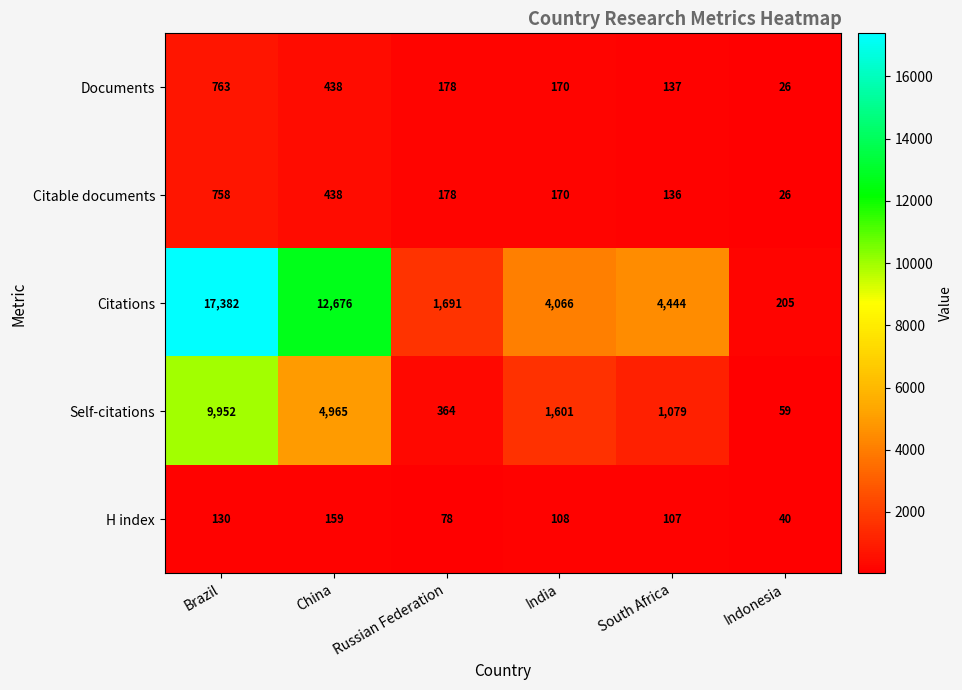

Where does the Citable documents series first go above 178?

Brazil